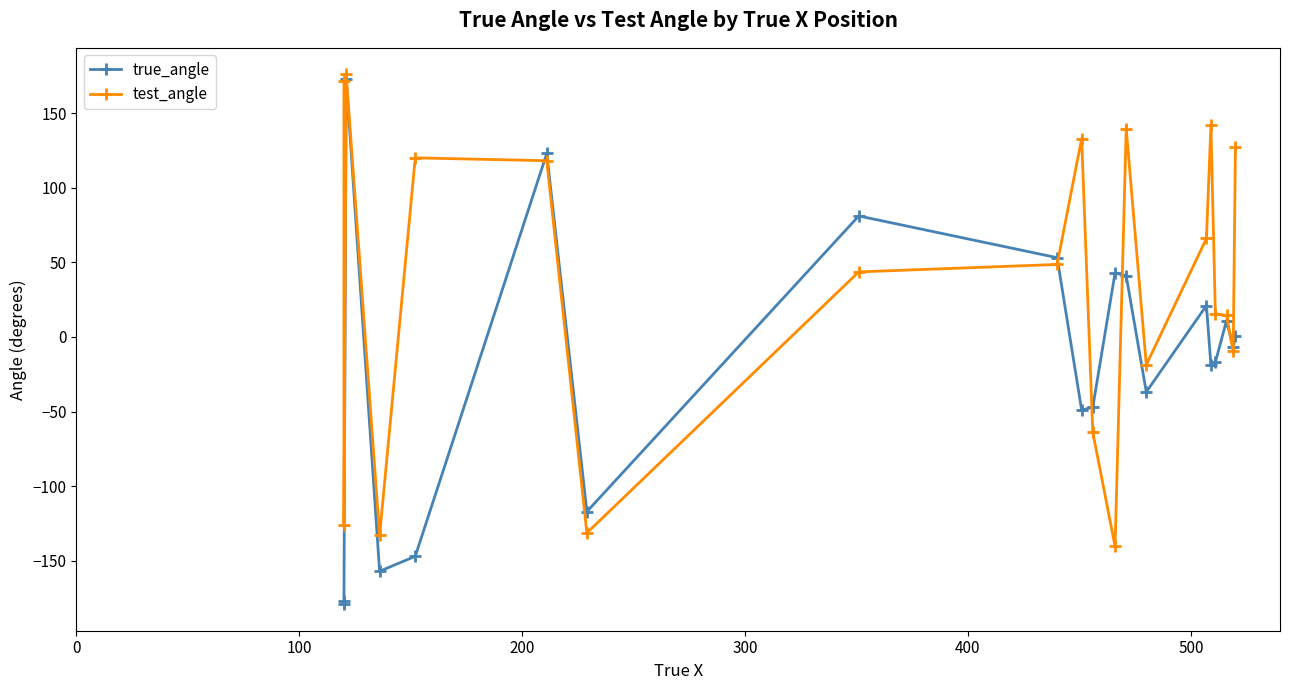

In true_angle, how many points are higher than both neighbors (excluding endpoints)?

6